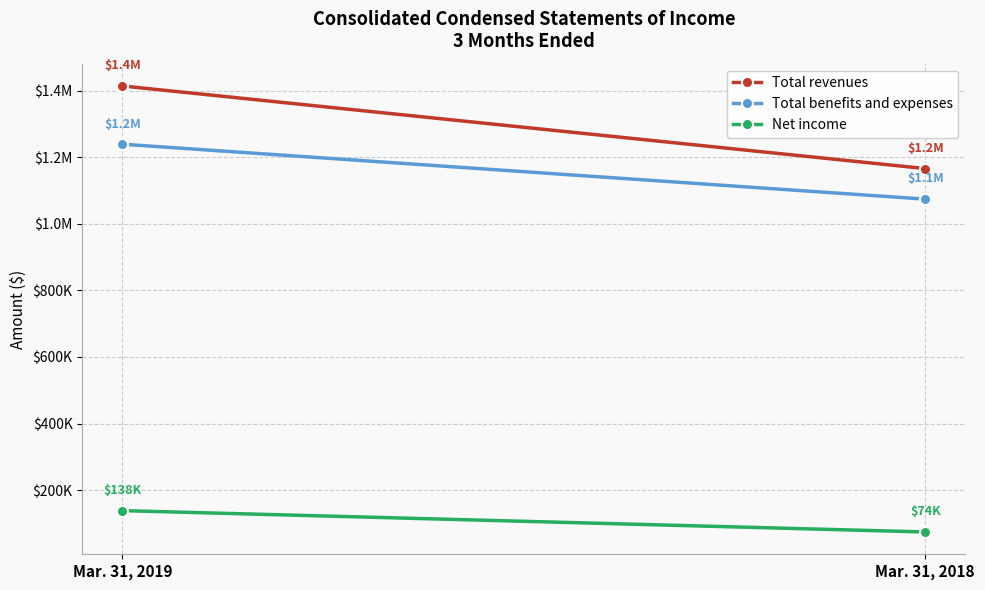

What are all the series names shown in the legend?

Total revenues, Total benefits and expenses, Net income